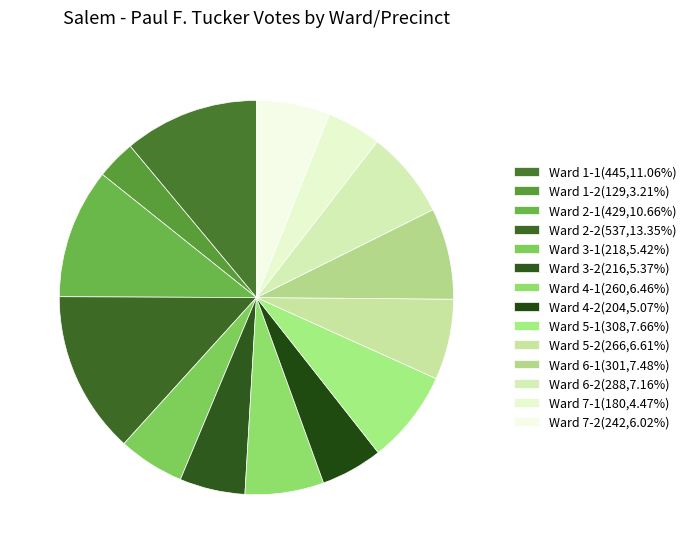

To the nearest percent, what percentage of the pie is Ward 6-2?

7%